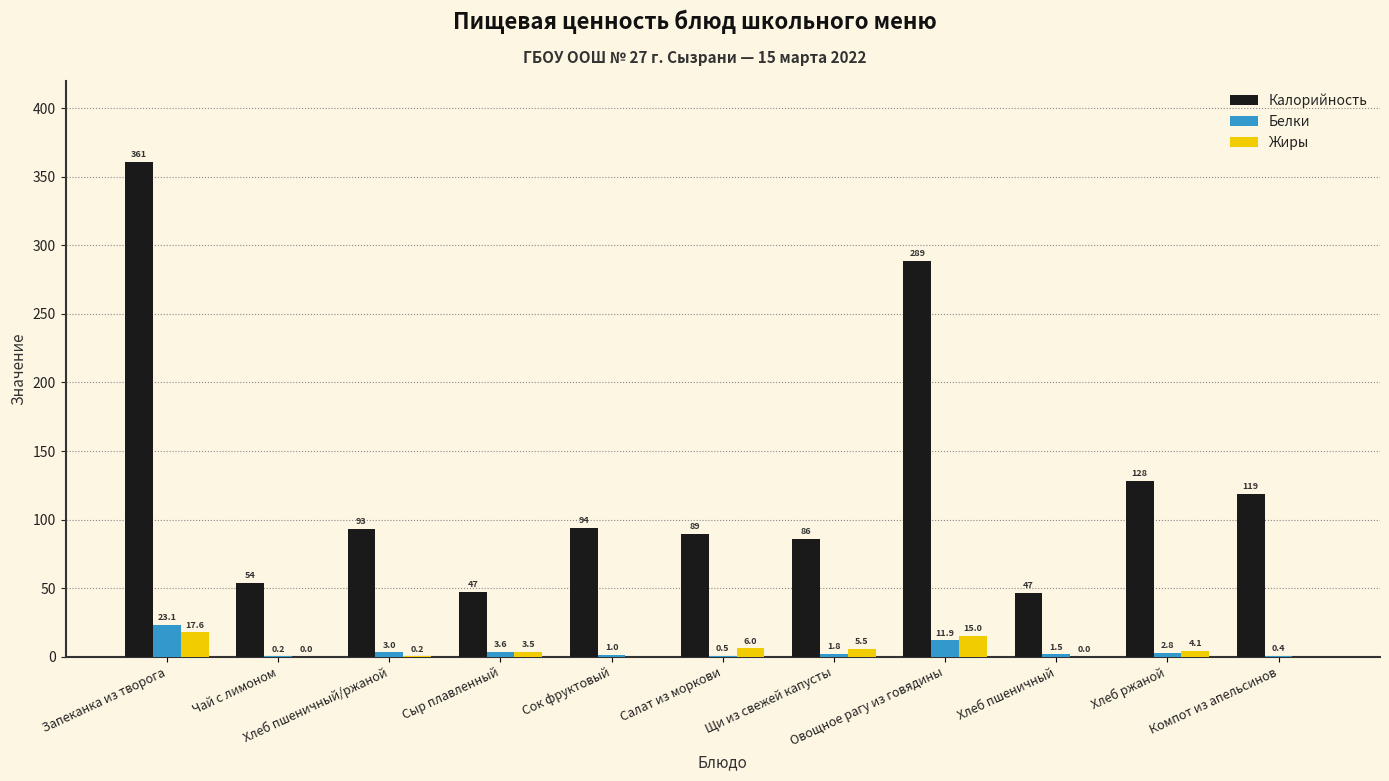

Which series has the largest total across all categories?

Калорийность